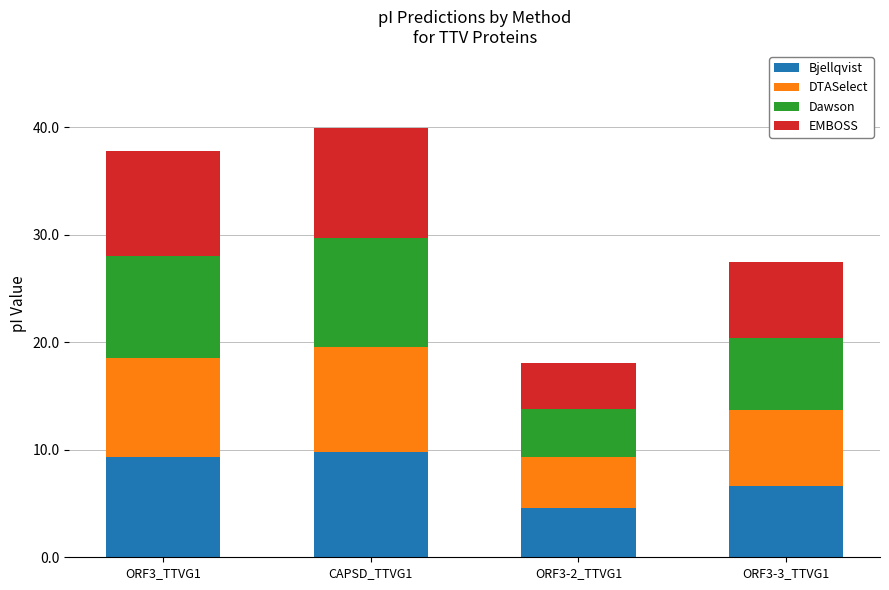

The Bjellqvist series shows 4.6 at ORF3-2_TTVG1. True or false?

True